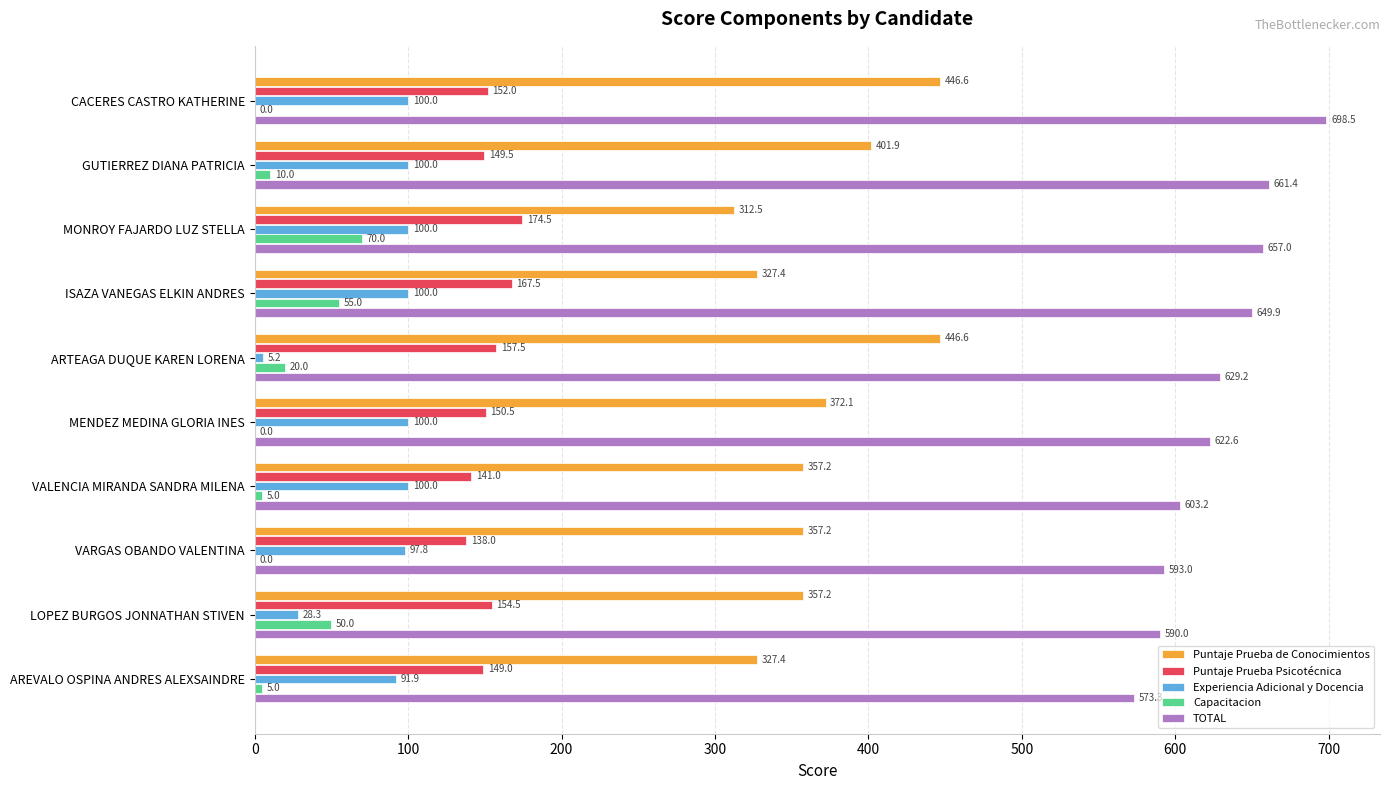

What are all the series names shown in the legend?

Puntaje Prueba de Conocimientos, Puntaje Prueba Psicotécnica, Experiencia Adicional y Docencia, Capacitacion, TOTAL